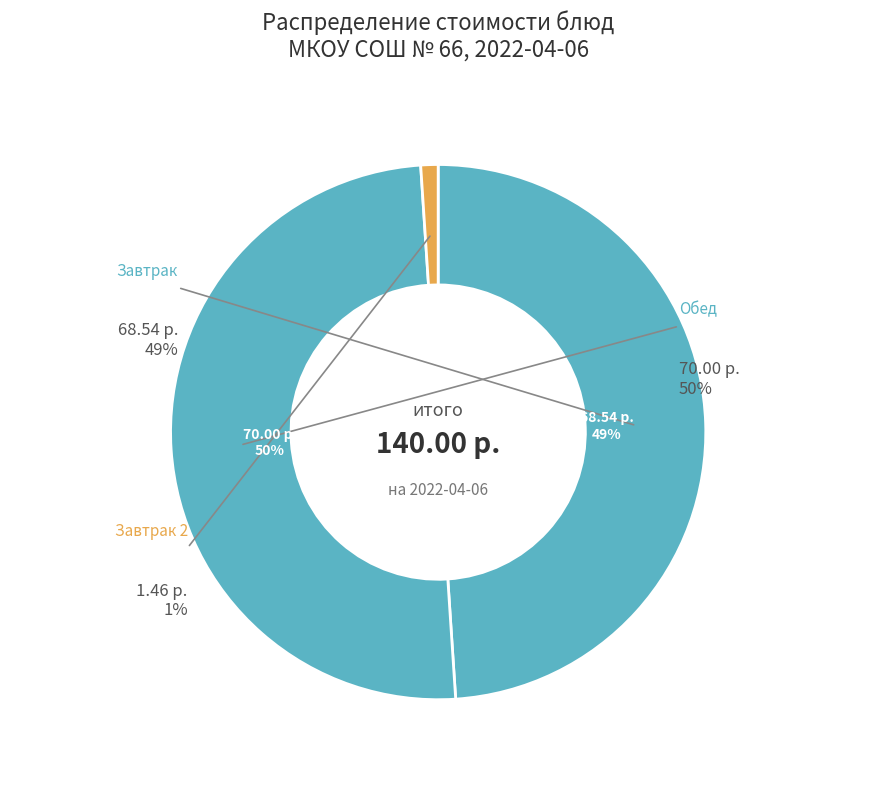

Does Огурцы свежие (обед) represent more than half of the total?

No